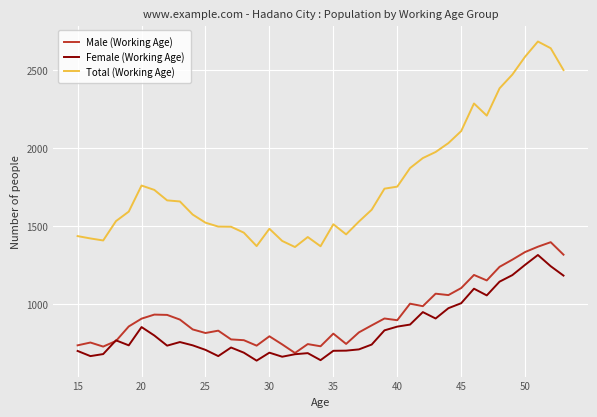

True or false: Female (Working Age) has more than 0 interior local peaks.

True